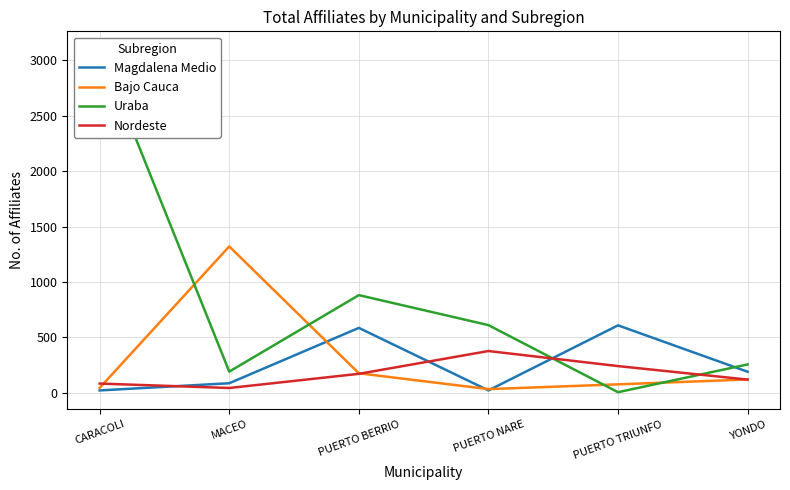

What is the average value of the Bajo Cauca series?

293